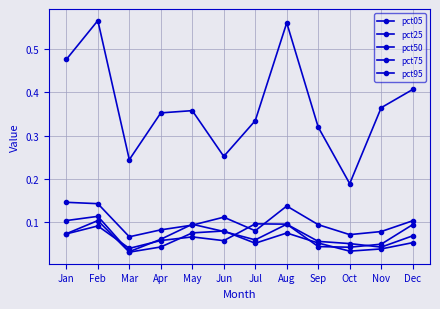

What is the maximum value shown in the chart?

0.6